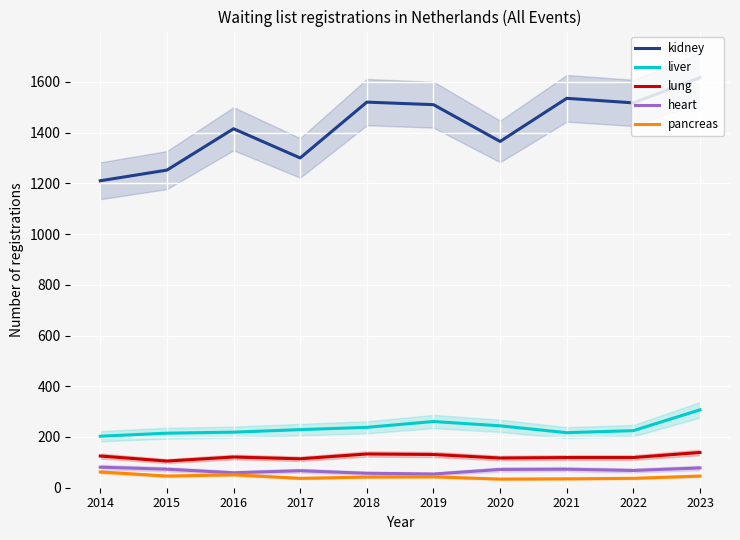

How many lines are shown in the chart?

5